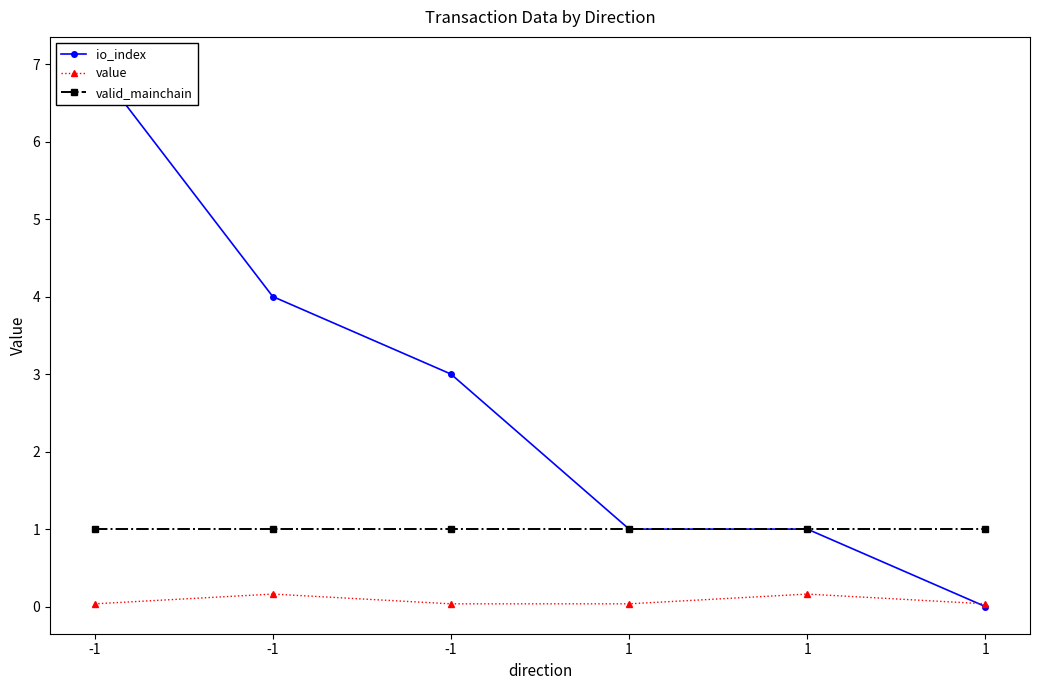

What is the value of the io_index point at the 2nd from the left?

7.0